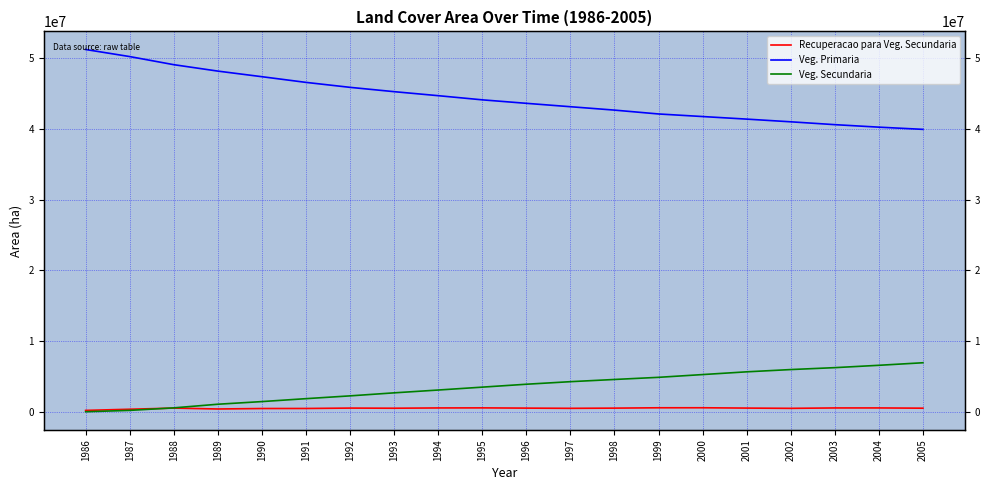

Where is the first local maximum for Recuperacao para Veg. Secundaria?

1988